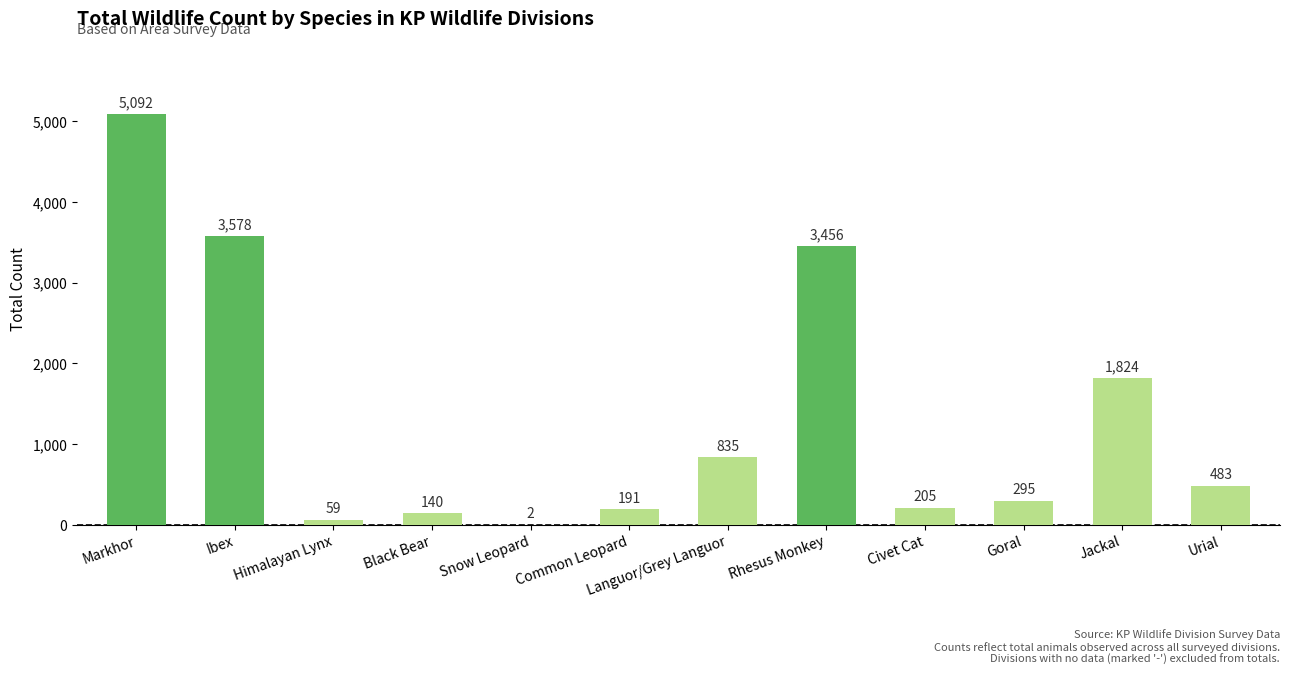

What is the sum of the values at Markhor and Jackal?

6916